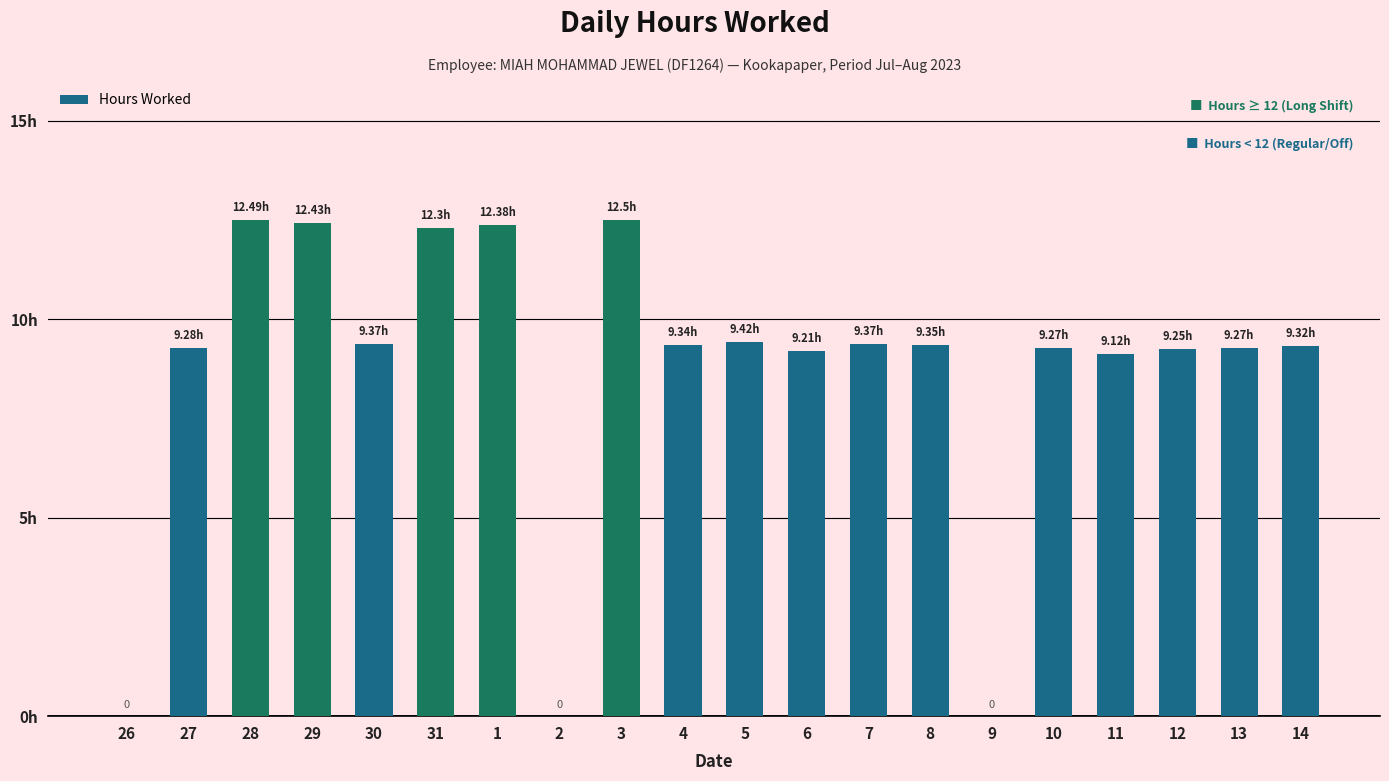

Rank the categories by value from highest to lowest.

3, 28, 29, 1, 31, 5, 30, 7, 8, 4, 14, 27, 10, 13, 12, 6, 11, 26, 2, 9